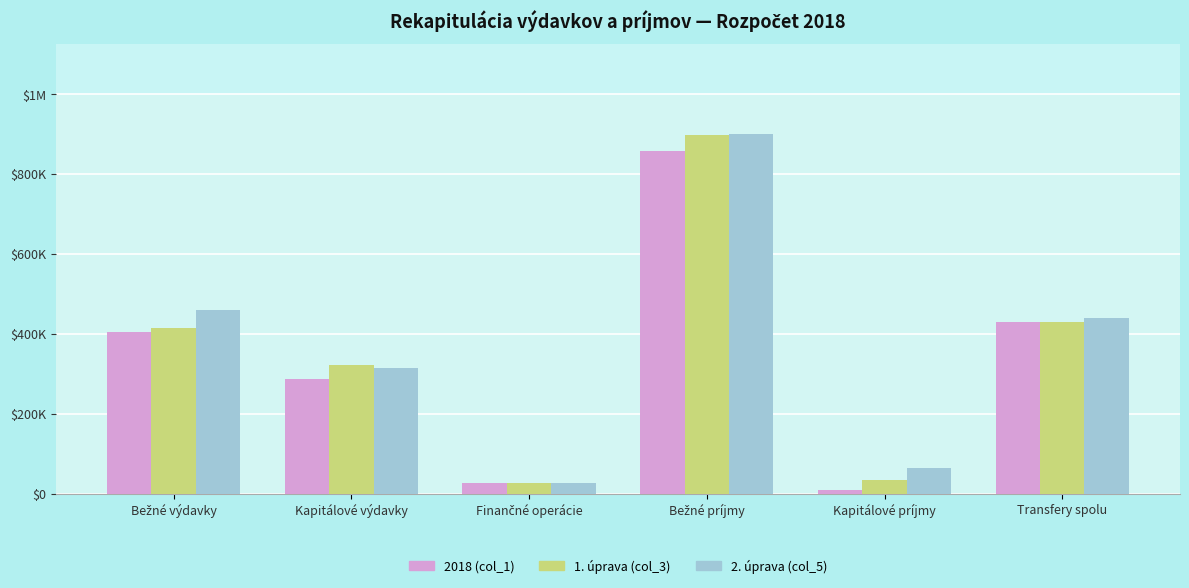

Are the bars grouped side by side (vs. stacked)?

Yes